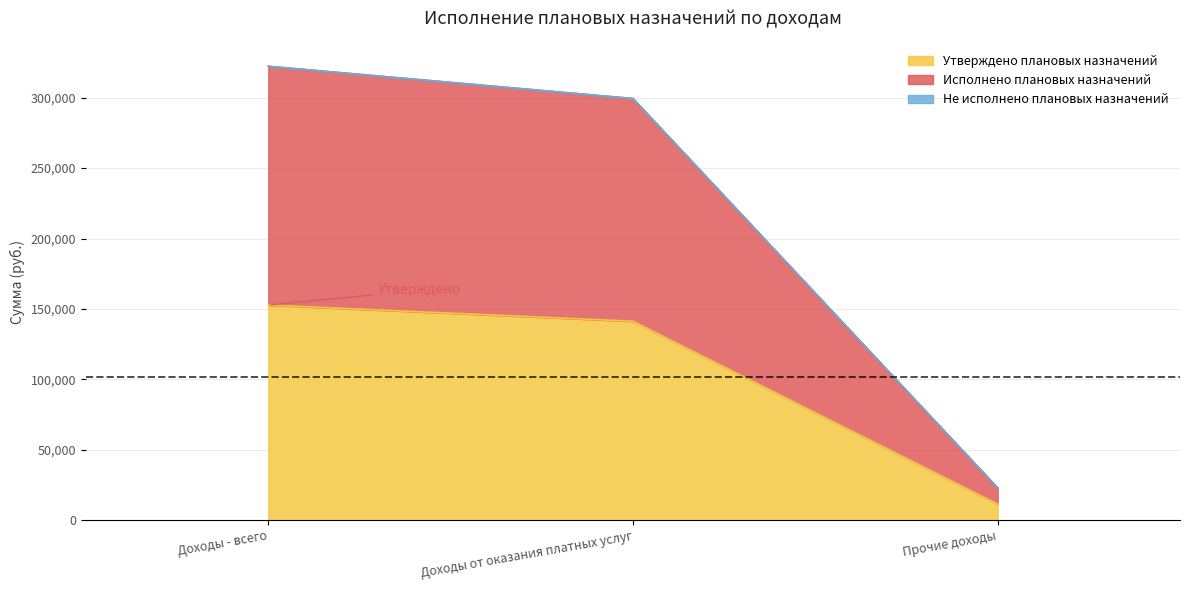

How many lines are shown in the chart?

3